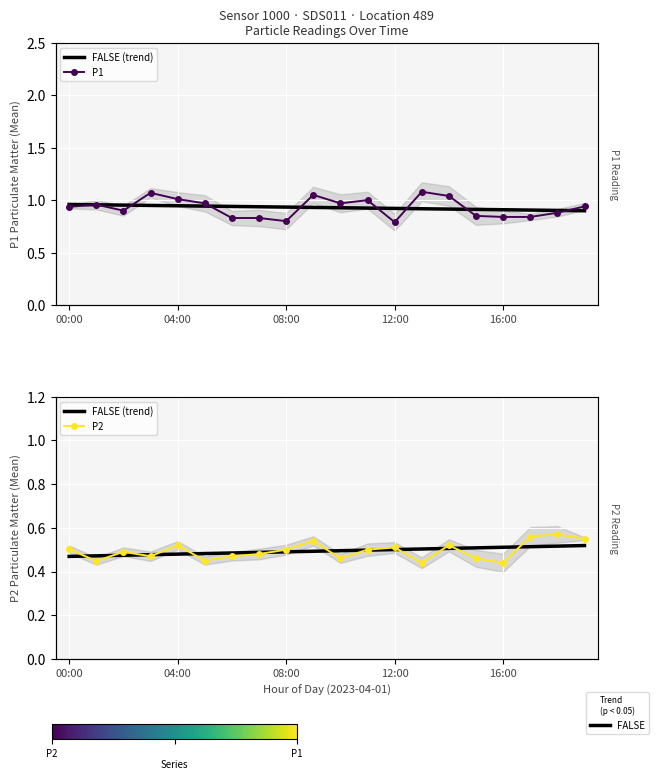

What is the value of the P2 point at the 14th from the left?

0.4